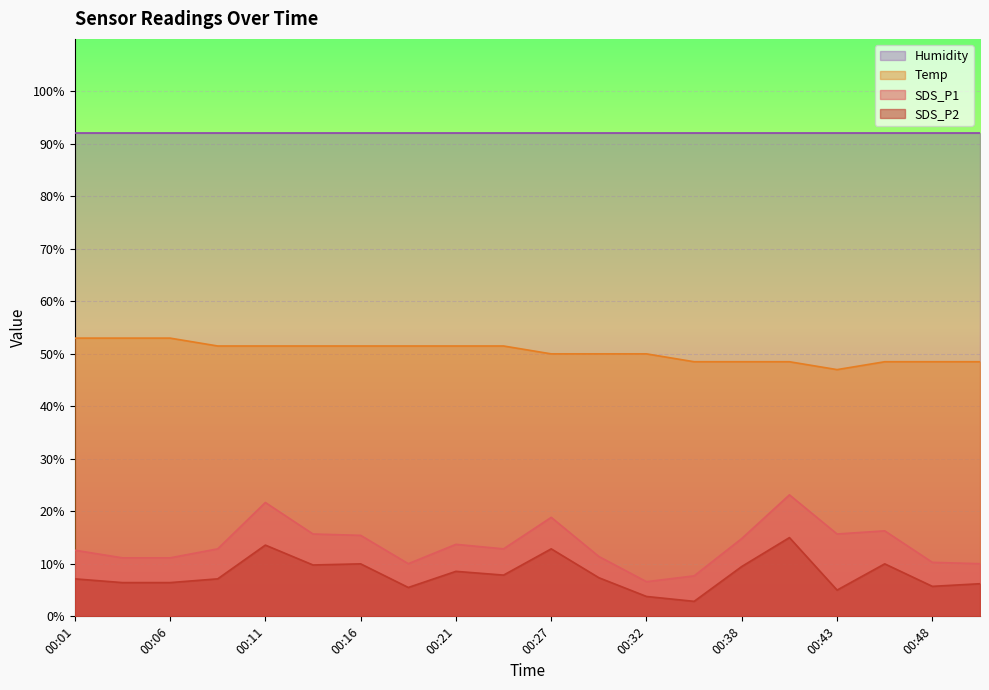

True or false: Temp and SDS_P1 intersect in this chart.

False